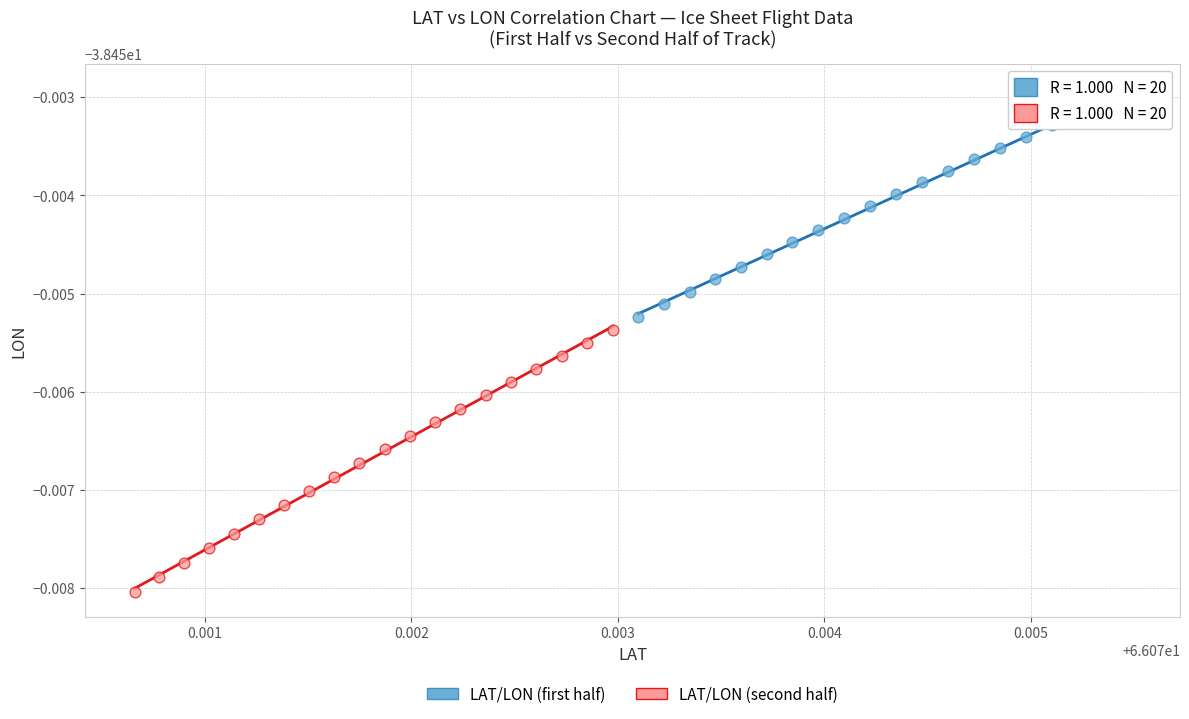

Which series contains the highest Y value?

LAT/LON (first half)